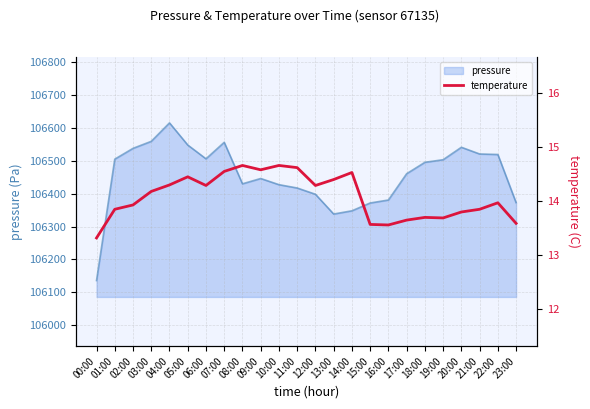

How many categories are shown in the chart?

24